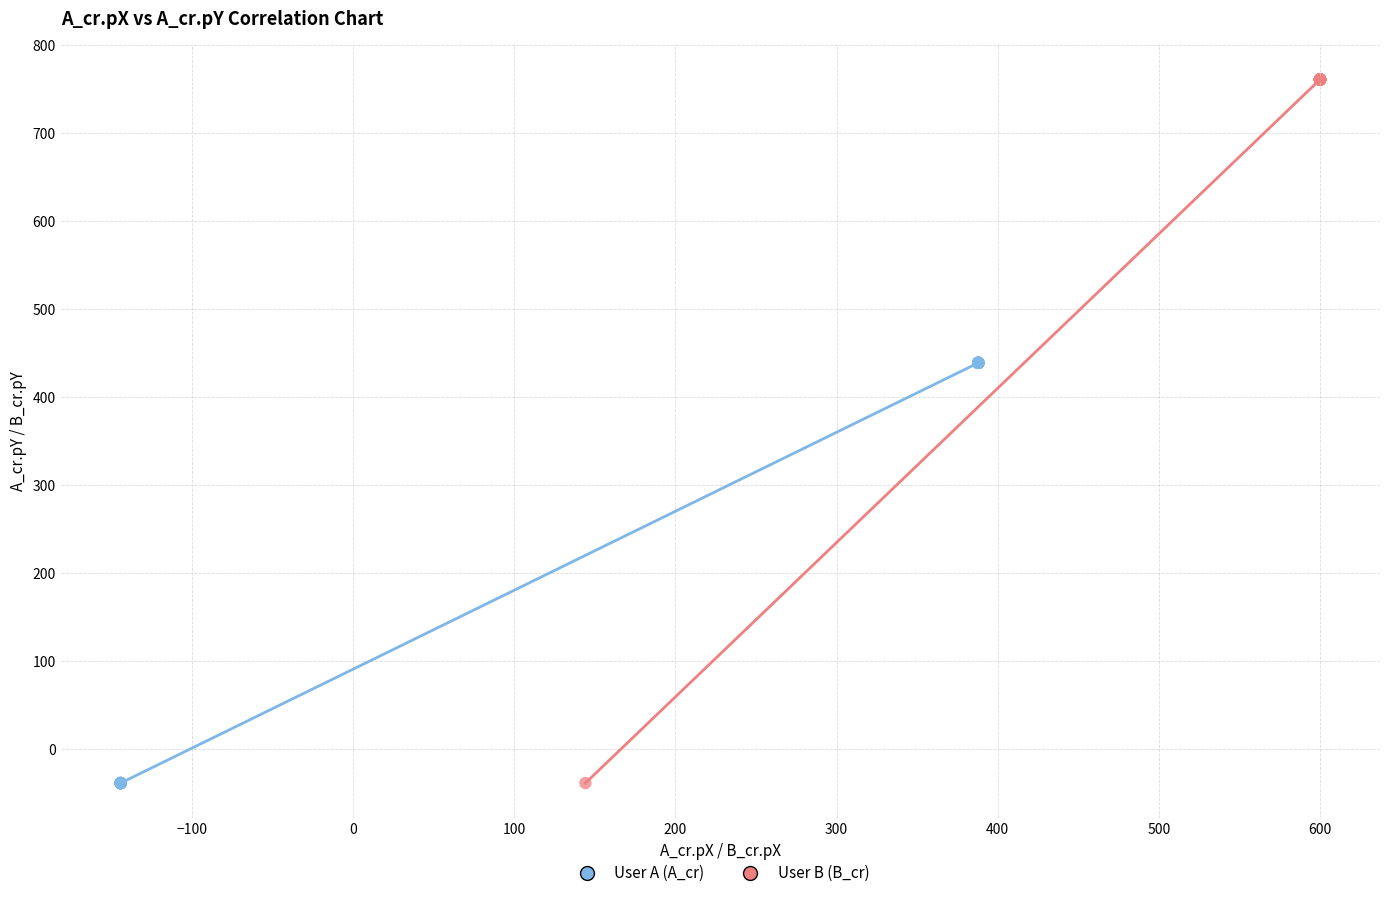

What are all the series names shown in the legend?

User A (A_cr), User B (B_cr)